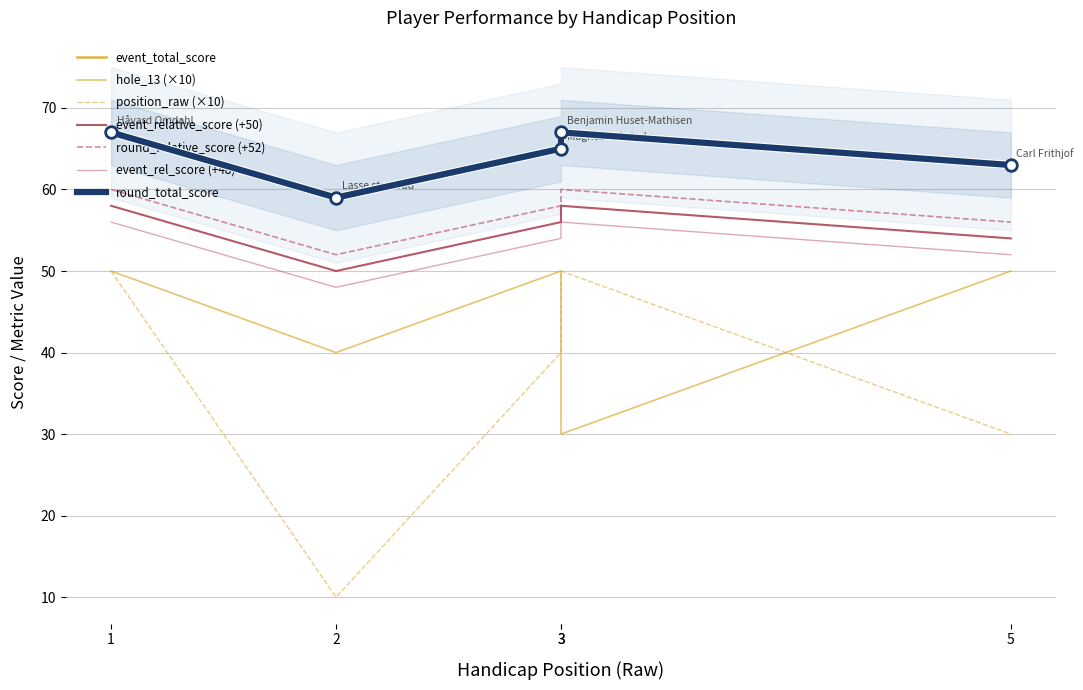

Is the value of round_total_score at 1 greater than the value of event_total_score at 3?

Yes